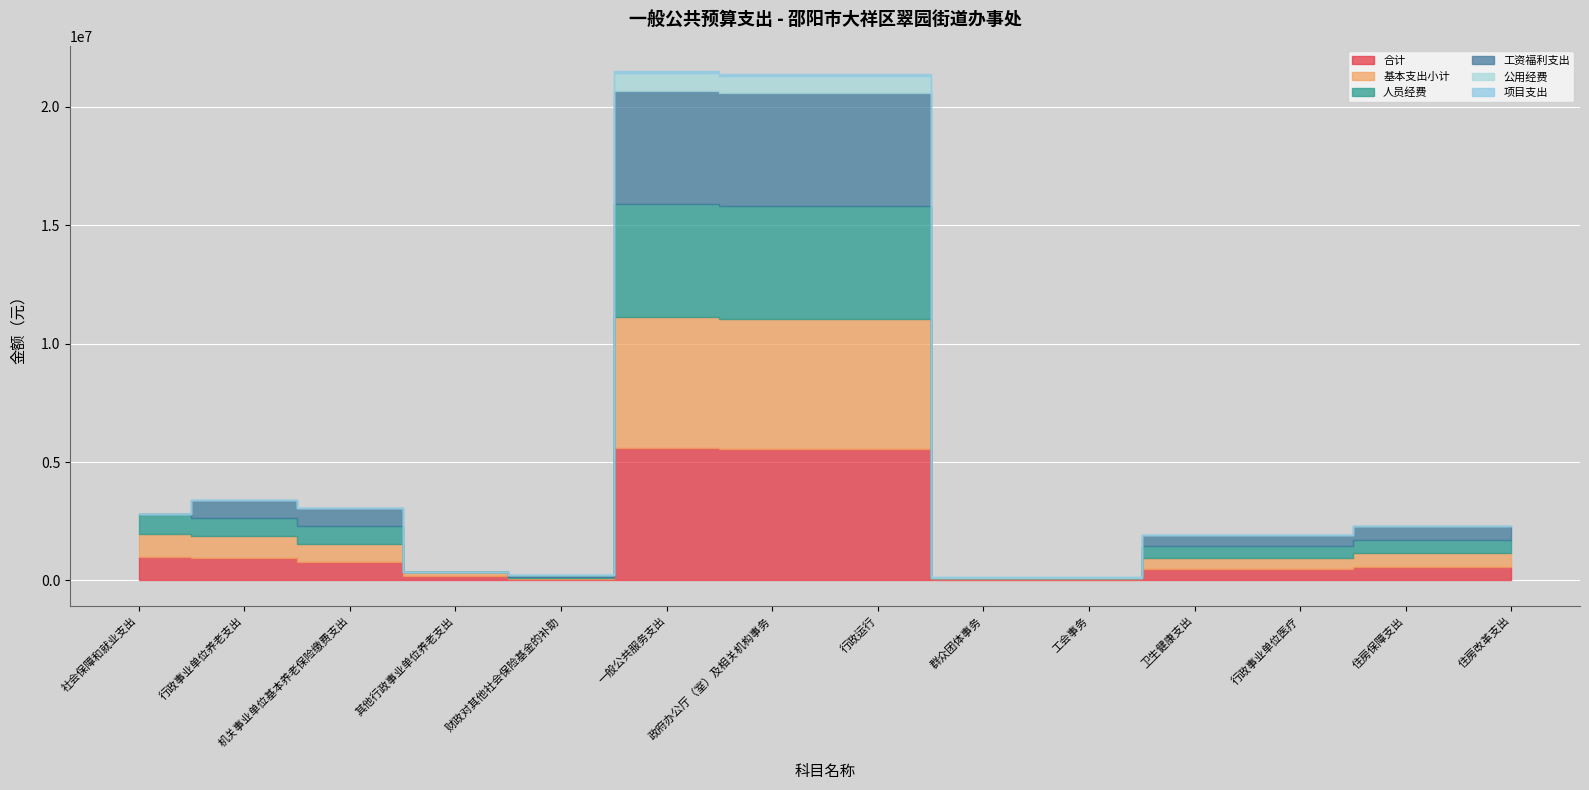

At 行政事业单位养老支出, list the series in order from smallest to largest.

公用经费, 项目支出, 人员经费, 工资福利支出, 合计, 基本支出小计